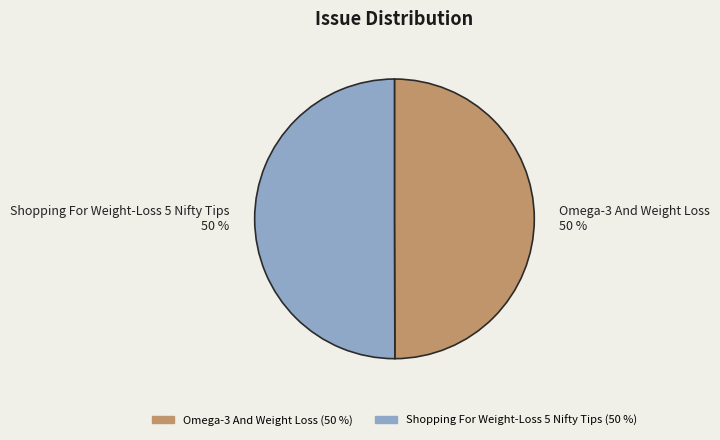

How many slices are in this pie chart?

2